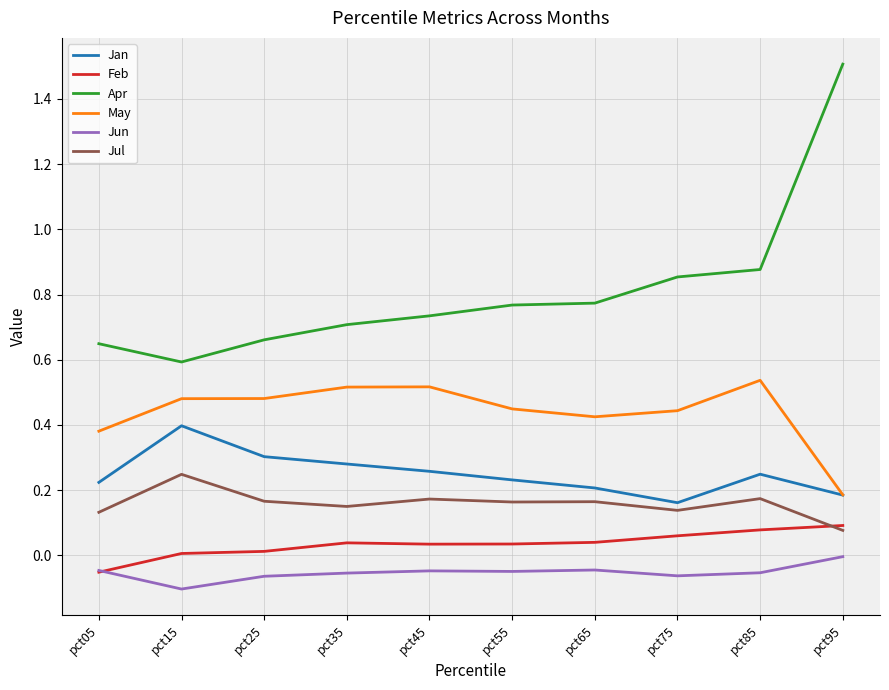

At which label does Apr reach its minimum?

pct15